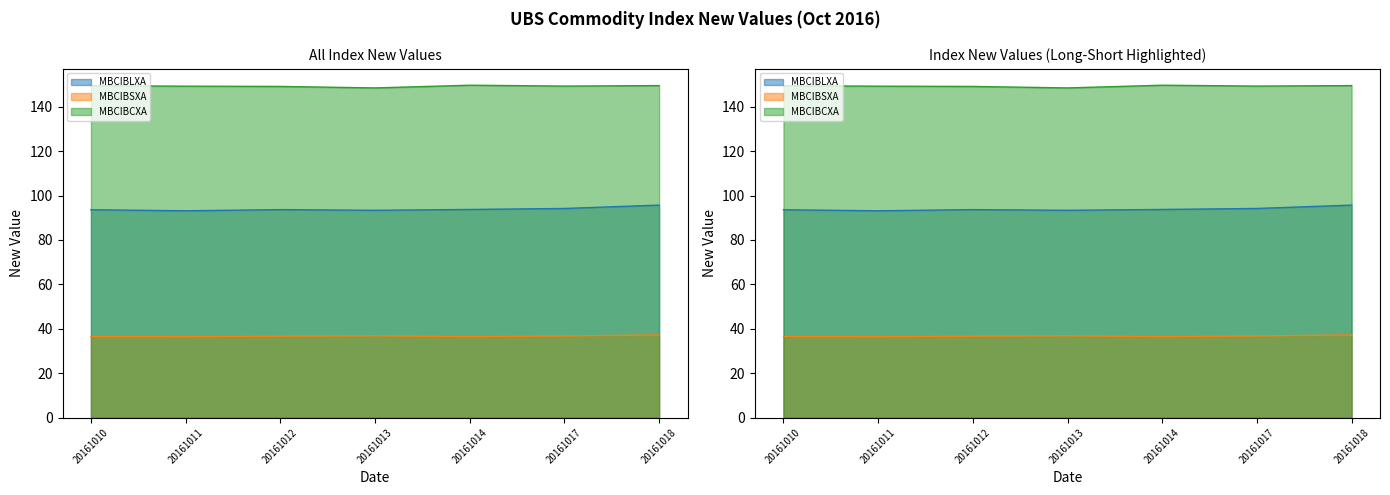

What is the difference between the maximum and minimum values in the MBCIBCXA series?

1.2